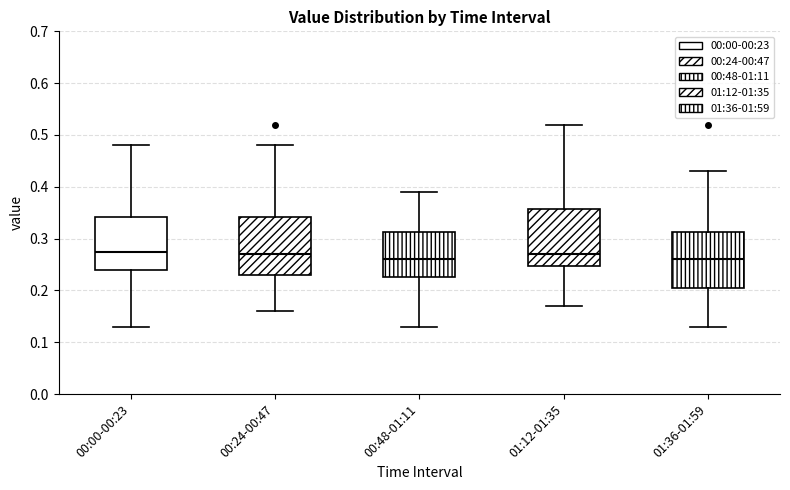

Where does the median line of the box for 00:48-01:11 sit on the y-axis? The values are not printed on the chart, so give them approximately, as read against the axis.

0.26